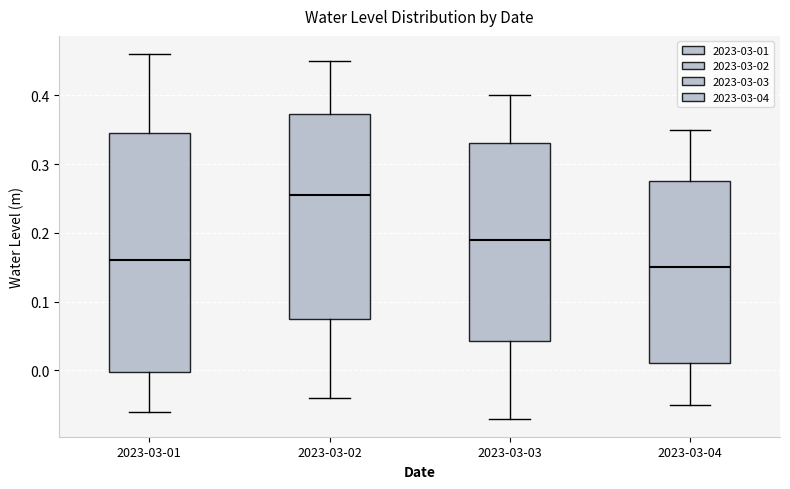

Which box is the tallest, from its lower edge to its upper edge?

2023-03-01